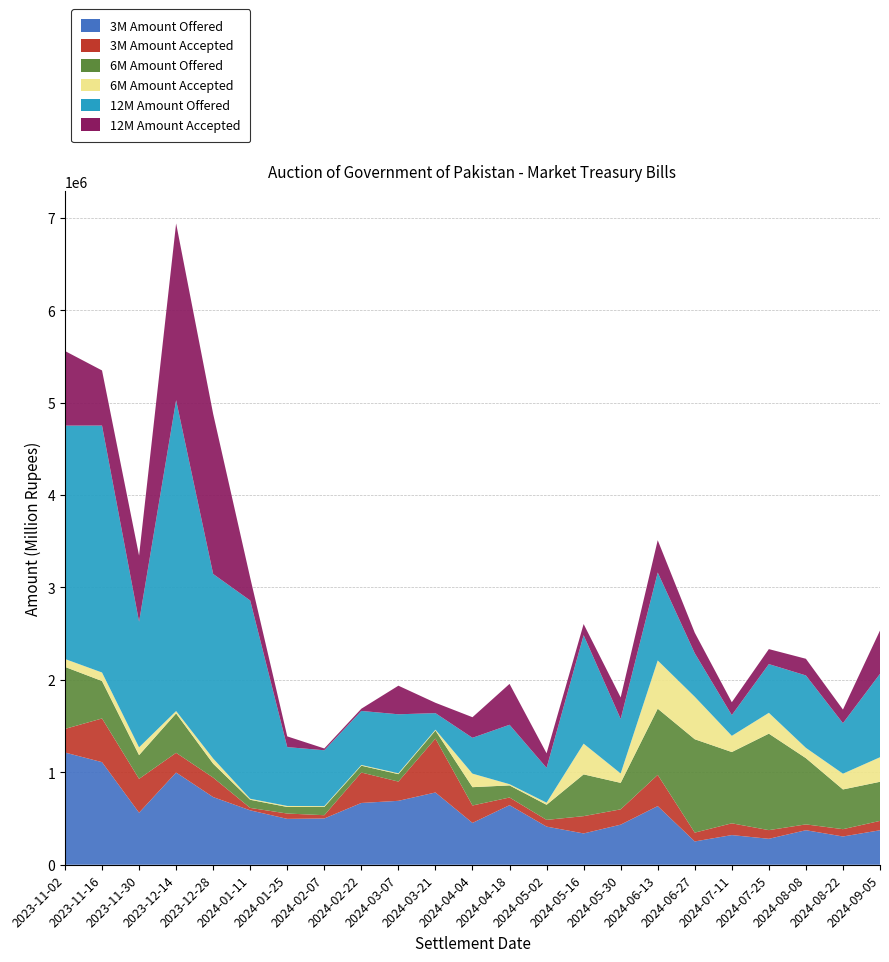

Reading left to right, transcribe all the data shown in this chart.

3M Amount Offered: 2023-11-02=1213840	2023-11-16=1109762	2023-11-30=562926	2023-12-14=997826	2023-12-28=732067	2024-01-11=588578	2024-01-25=496264	2024-02-07=500520	2024-02-22=668311	2024-03-07=691526	2024-03-21=781769	2024-04-04=452534	2024-04-18=644630	2024-05-02=412695	2024-05-16=338648	2024-05-30=433742	2024-06-13=634562	2024-06-27=252305	2024-07-11=320951	2024-07-25=280748	2024-08-08=373573	2024-08-22=305777	2024-09-05=373034
3M Amount Accepted: 2023-11-02=255437	2023-11-16=472672	2023-11-30=366175	2023-12-14=213014	2023-12-28=210467	2024-01-11=26083	2024-01-25=57747	2024-02-07=35388	2024-02-22=329311	2024-03-07=208155	2024-03-21=583089	2024-04-04=188484	2024-04-18=82703	2024-05-02=72573	2024-05-16=187064	2024-05-30=165501	2024-06-13=337738	2024-06-27=95255	2024-07-11=127271	2024-07-25=93676	2024-08-08=63011	2024-08-22=79068	2024-09-05=101223
6M Amount Offered: 2023-11-02=670821	2023-11-16=405026	2023-11-30=256636	2023-12-14=426230	2023-12-28=150595	2024-01-11=88018	2024-01-25=71088	2024-02-07=89254	2024-02-22=73856	2024-03-07=80289	2024-03-21=86913	2024-04-04=198117	2024-04-18=130955	2024-05-02=163438	2024-05-16=451859	2024-05-30=286470	2024-06-13=715904	2024-06-27=1010069	2024-07-11=771054	2024-07-25=1043719	2024-08-08=716528	2024-08-22=429740	2024-09-05=423155
6M Amount Accepted: 2023-11-02=85626	2023-11-16=92039	2023-11-30=84174	2023-12-14=25649	2023-12-28=56074	2024-01-11=11260	2024-01-25=10822	2024-02-07=8966	2024-02-22=7806	2024-03-07=9589	2024-03-21=9413	2024-04-04=146367	2024-04-18=13055	2024-05-02=22588	2024-05-16=332175	2024-05-30=101885	2024-06-13=521524	2024-06-27=459518	2024-07-11=175121	2024-07-25=225299	2024-08-08=111293	2024-08-22=170535	2024-09-05=265600
12M Amount Offered: 2023-11-02=2524432	2023-11-16=2671363	2023-11-30=1358959	2023-12-14=3362416	2023-12-28=1996115	2024-01-11=2144502	2024-01-25=636563	2024-02-07=604369	2024-02-22=584400	2024-03-07=638051	2024-03-21=178882	2024-04-04=387691	2024-04-18=642854	2024-05-02=376702	2024-05-16=1173739	2024-05-30=589326	2024-06-13=951840	2024-06-27=470874	2024-07-11=224402	2024-07-25=527071	2024-08-08=783308	2024-08-22=546402	2024-09-05=902191
12M Amount Accepted: 2023-11-02=807224	2023-11-16=596068	2023-11-30=715309	2023-12-14=1912350	2023-12-28=1731390	2024-01-11=245893	2024-01-25=116089	2024-02-07=19491	2024-02-22=24200	2024-03-07=309231	2024-03-21=111882	2024-04-04=222781	2024-04-18=442254	2024-05-02=157756	2024-05-16=120280	2024-05-30=233125	2024-06-13=349144	2024-06-27=221930	2024-07-11=139367	2024-07-25=162191	2024-08-08=180367	2024-08-22=147202	2024-09-05=468421